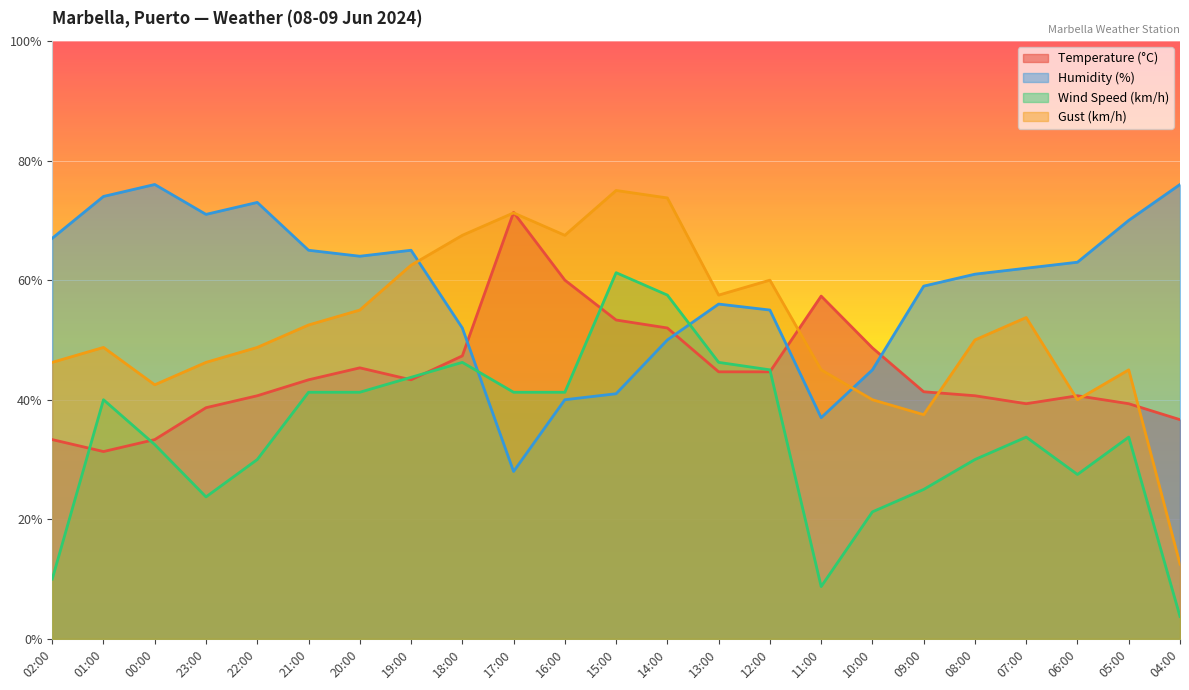

At which category is the sum across all series the highest?

14:00